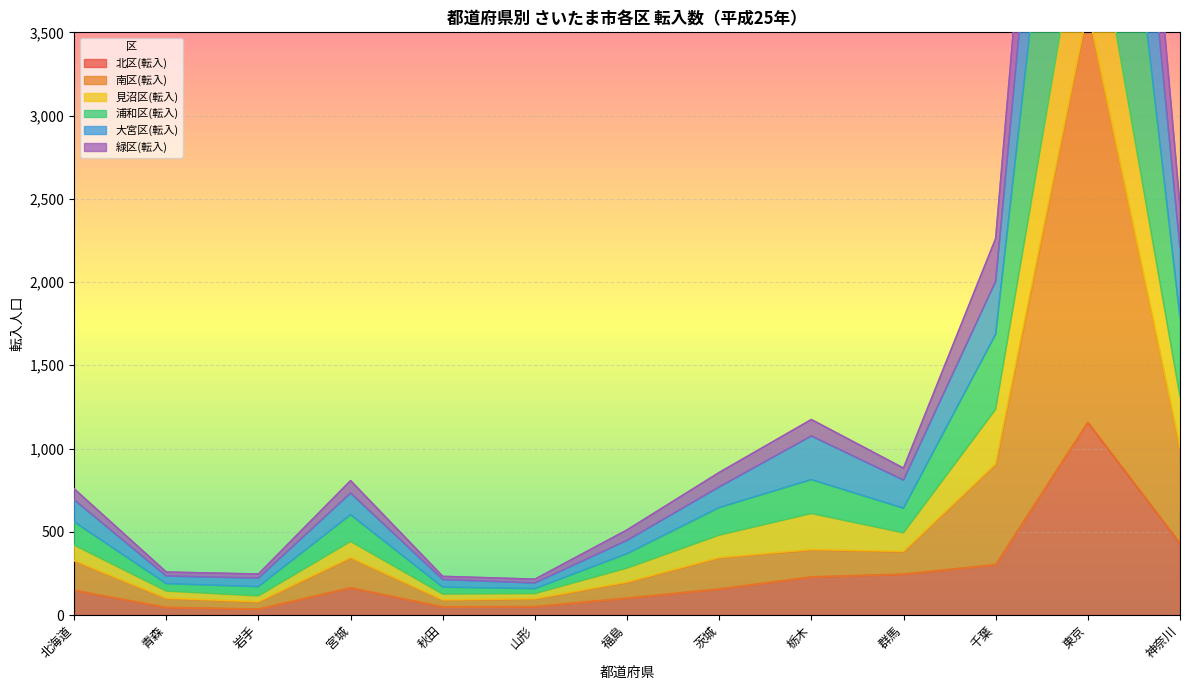

Rank the categories by 浦和区(転入) value from lowest to highest.

山形, 秋田, 岩手, 青森, 福島, 北海道, 宮城, 群馬, 茨城, 栃木, 千葉, 神奈川, 東京